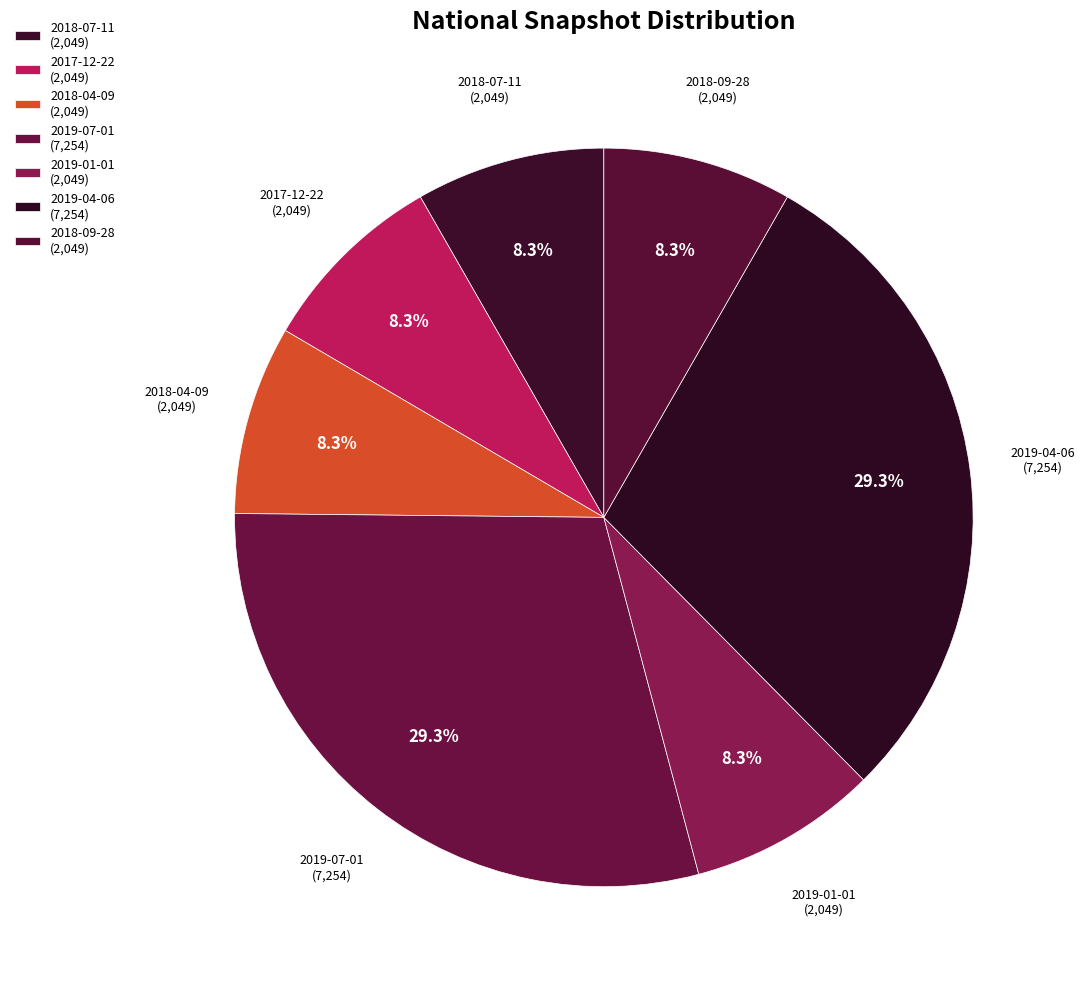

How many slices are in this pie chart?

7